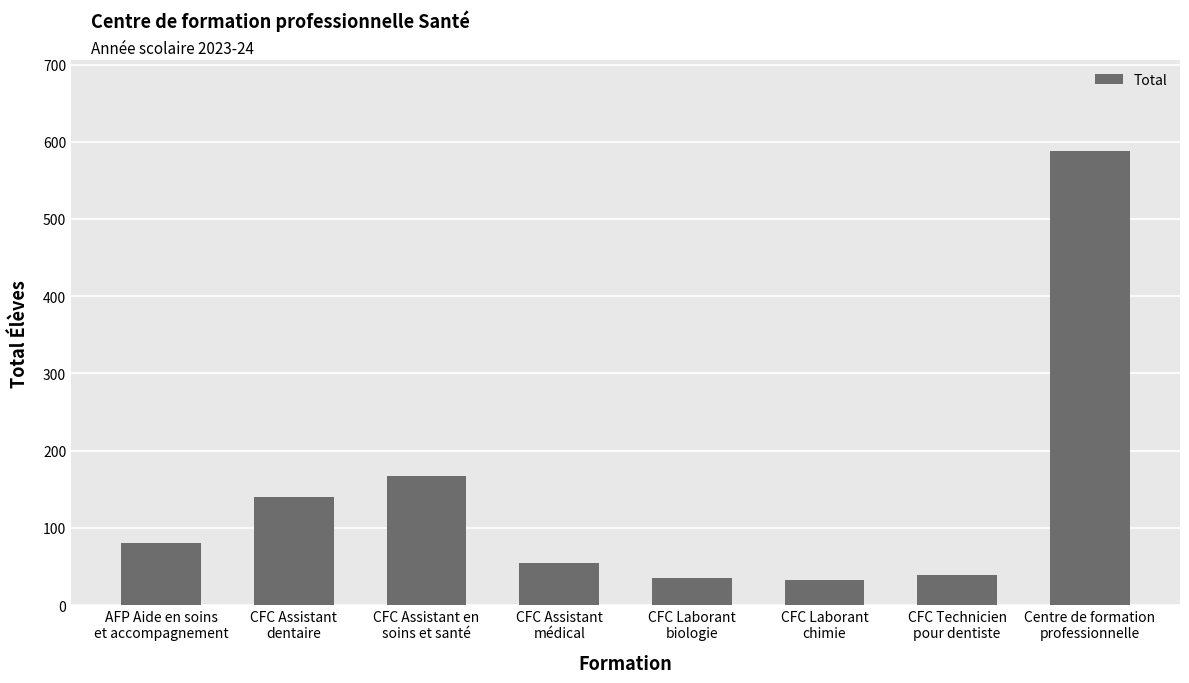

What is the label of the 3rd bar from the right?

CFC Laborant
chimie